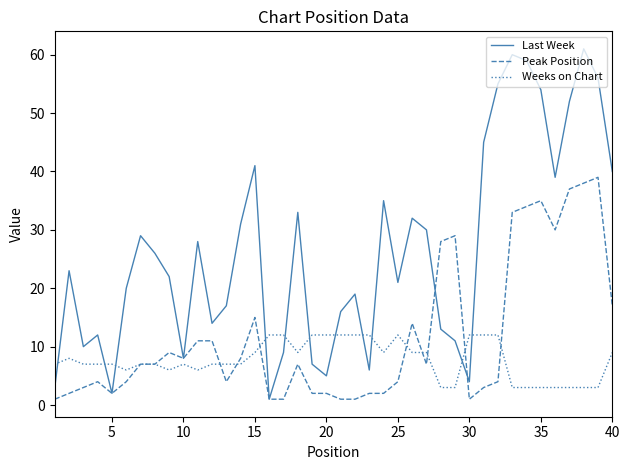

After their last crossing, which series has the higher values: Last Week or Weeks on Chart?

Last Week